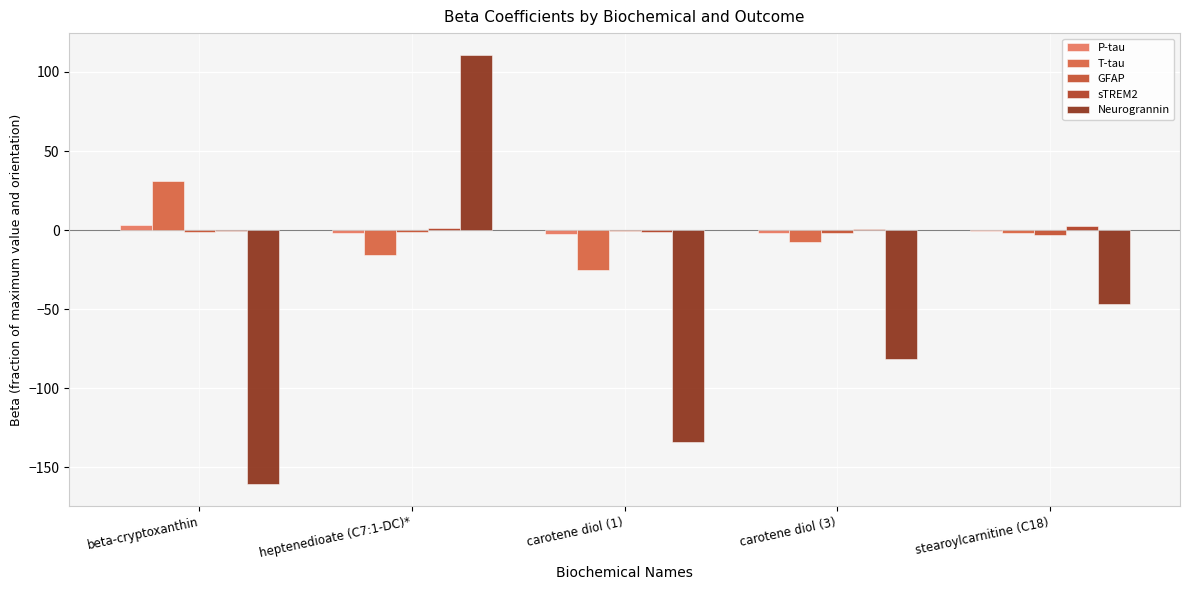

Which category has the highest value in the P-tau series?

beta-cryptoxanthin